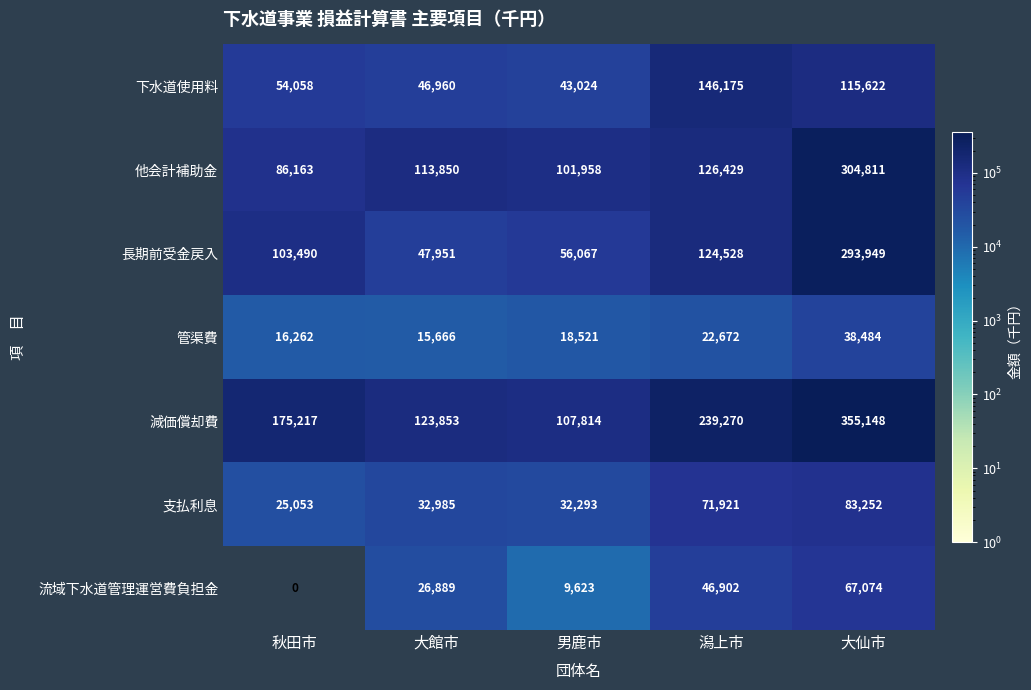

List the series in order of their peak value, highest first.

減価償却費, 他会計補助金, 長期前受金戻入, 下水道使用料, 支払利息, 流域下水道管理運営費負担金, 管渠費